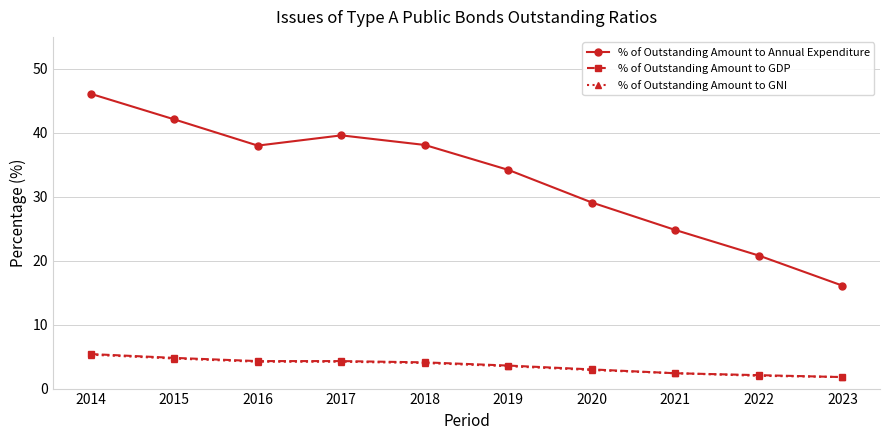

True or false: % of Outstanding Amount to GNI and % of Outstanding Amount to Annual Expenditure intersect in this chart.

False